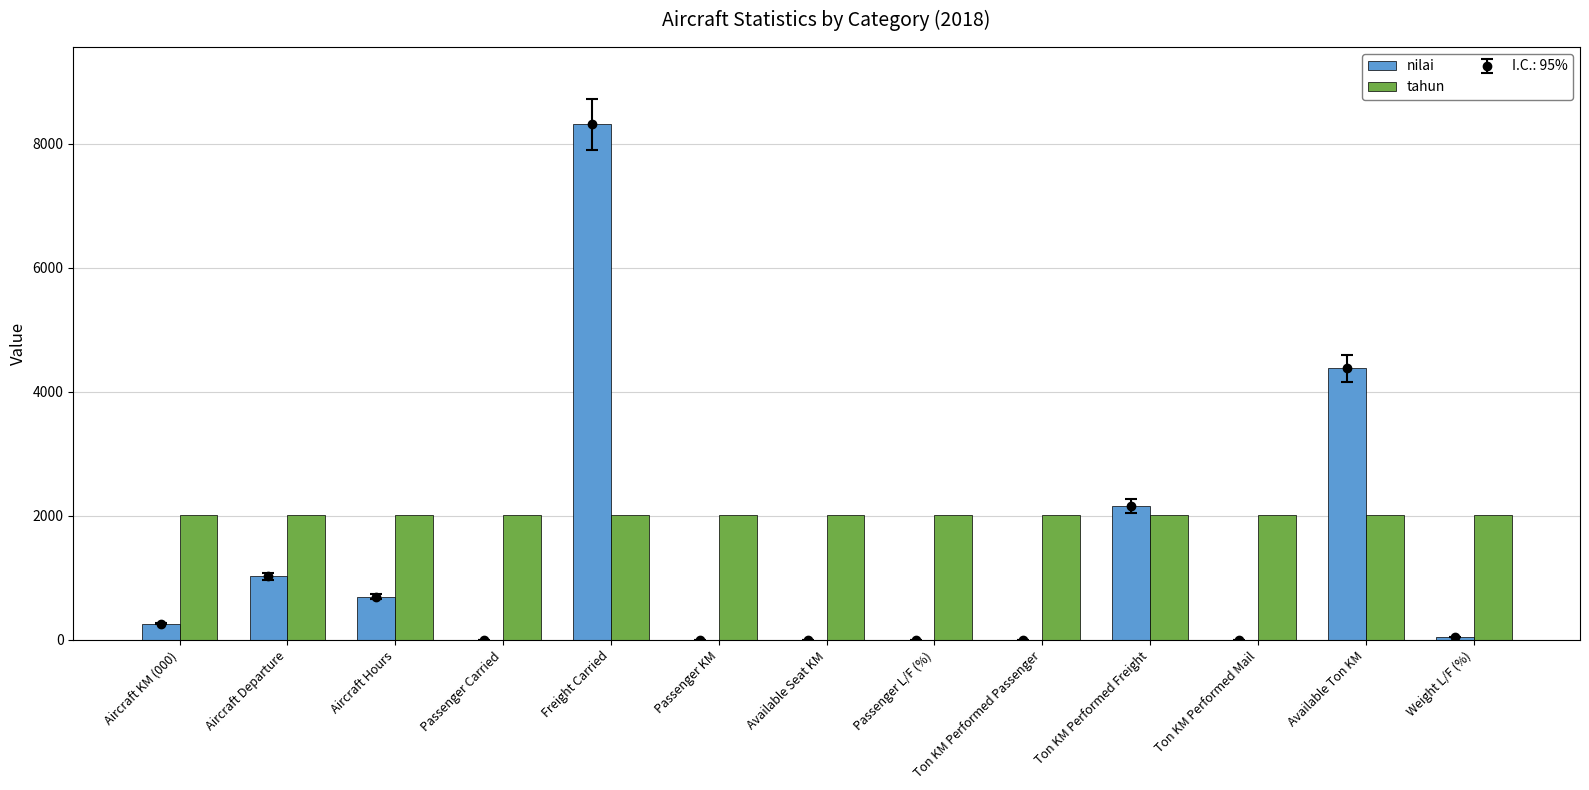

What is the spread (max minus min) of values at Aircraft Hours?

1319